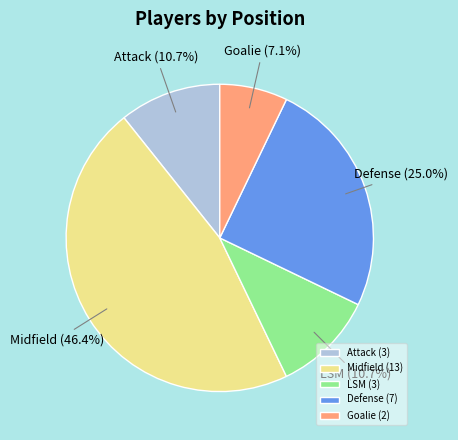

Count the number of slices in the pie.

5